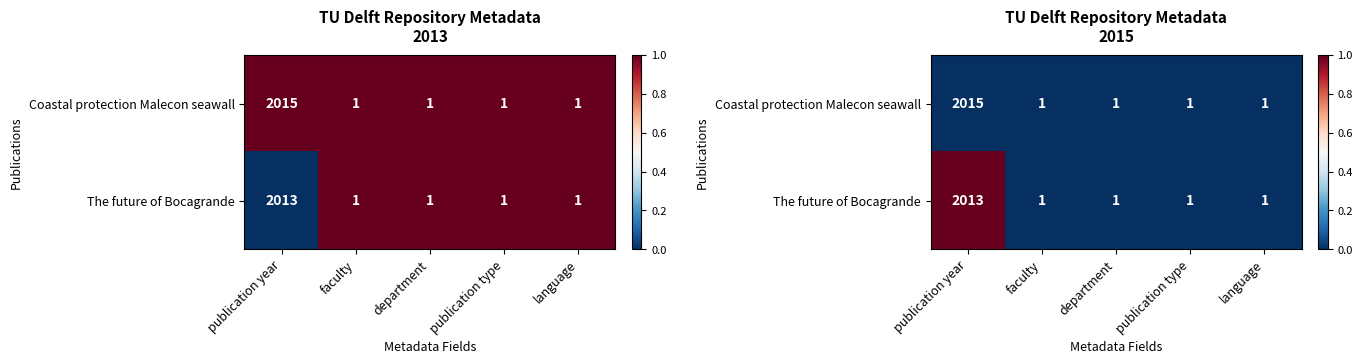

List the series in order of their peak value, lowest first.

Coastal protection Malecon seawall, The future of Bocagrande